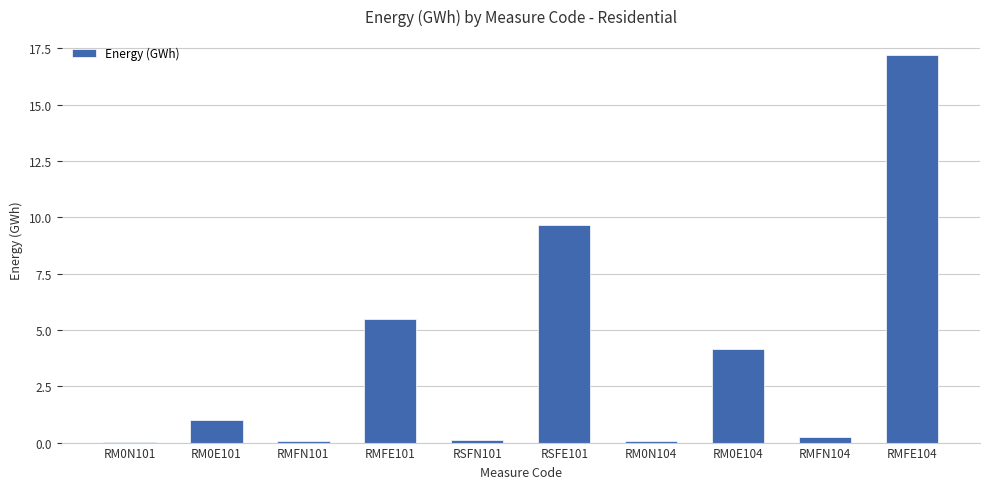

True or false: the data shows 17.2 at RMFE104.

True